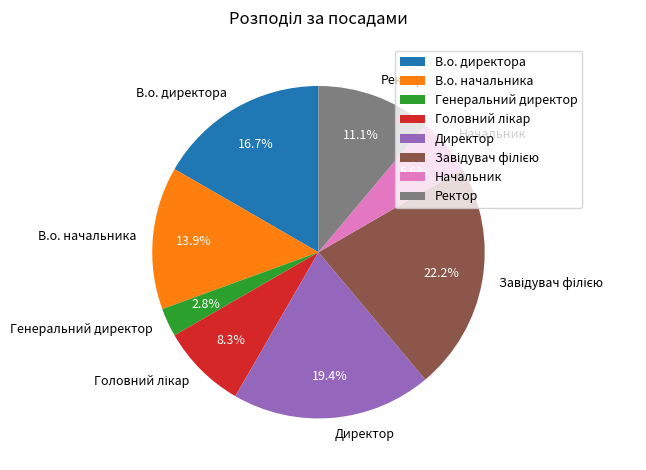

What is the smallest slice in the pie chart?

Генеральний директор